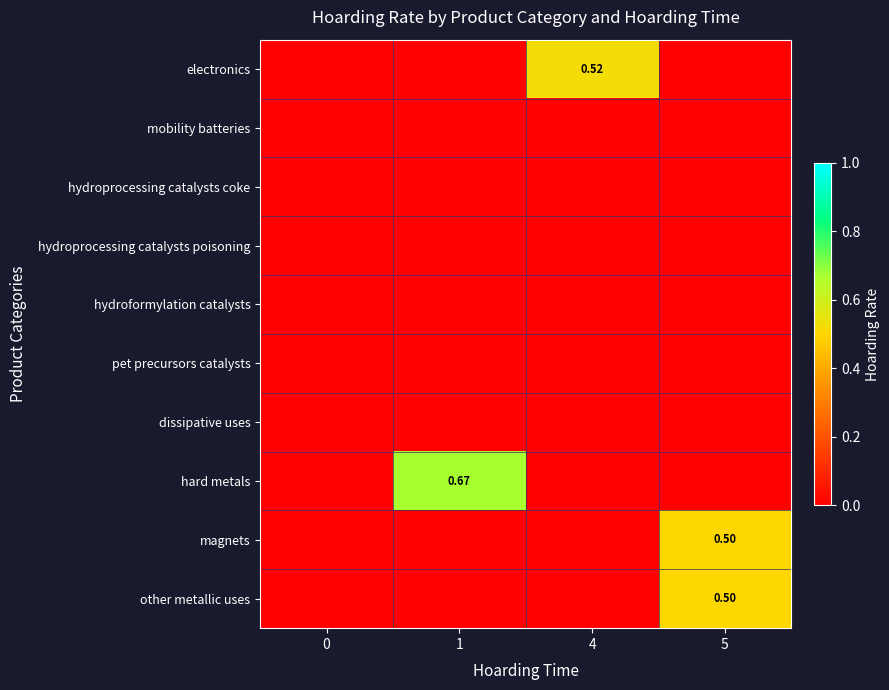

The value of hard metals at 5 is 0.0. True or false?

True